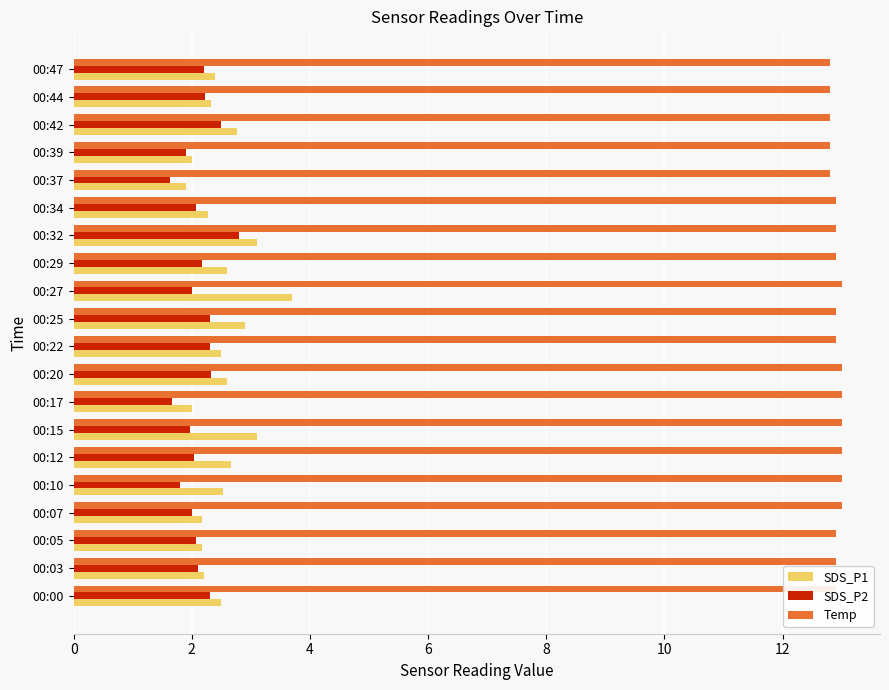

At 00:12, list the series in order from largest to smallest.

Temp, SDS_P1, SDS_P2